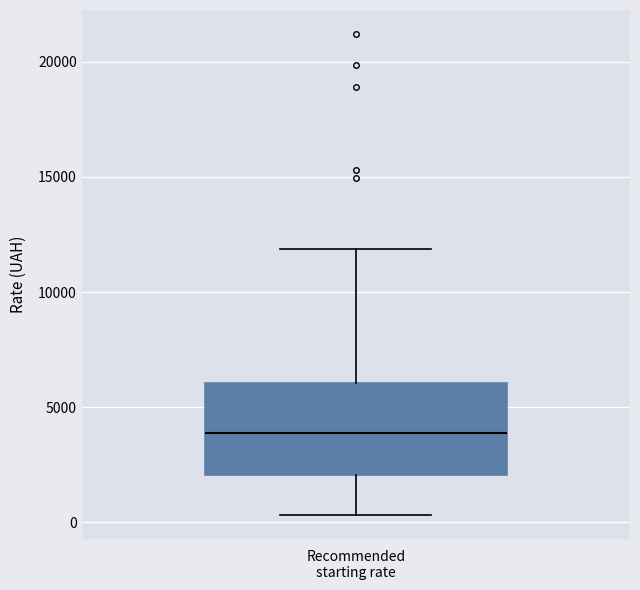

Transcribe this box plot: give where the median line is, the range the box spans, and where the two whiskers end, as read against the y-axis. The values are not printed on the chart, so give them approximately, as read against the axis.

median 4000, box 2000 to 6000, whiskers 500 to 12000